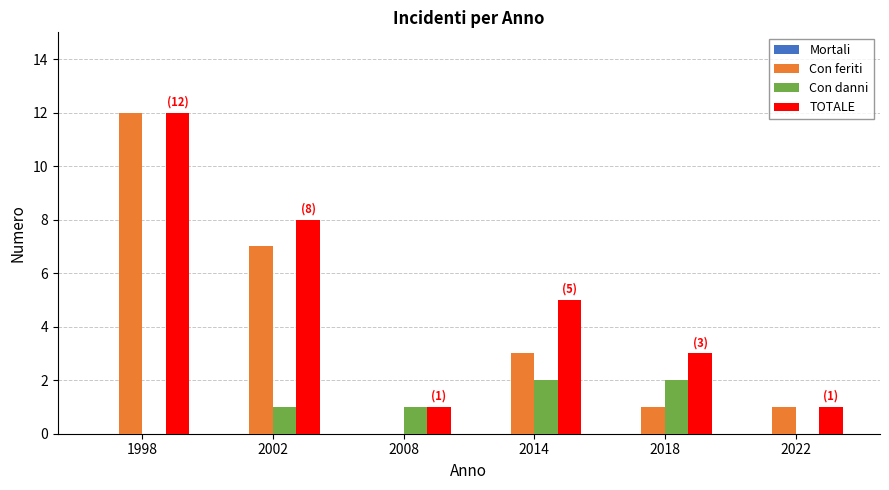

Where is Con feriti nearest to the value 6?

2002